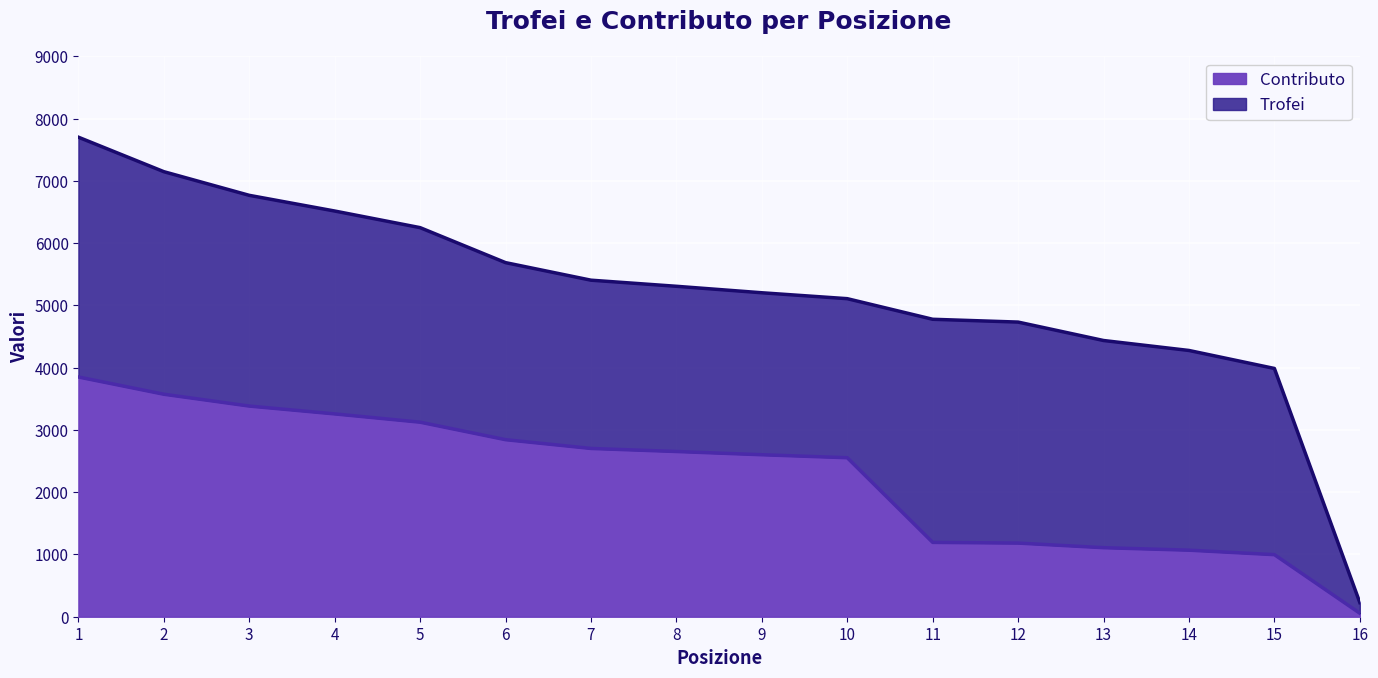

Which series has the widest spread of values?

Trofei